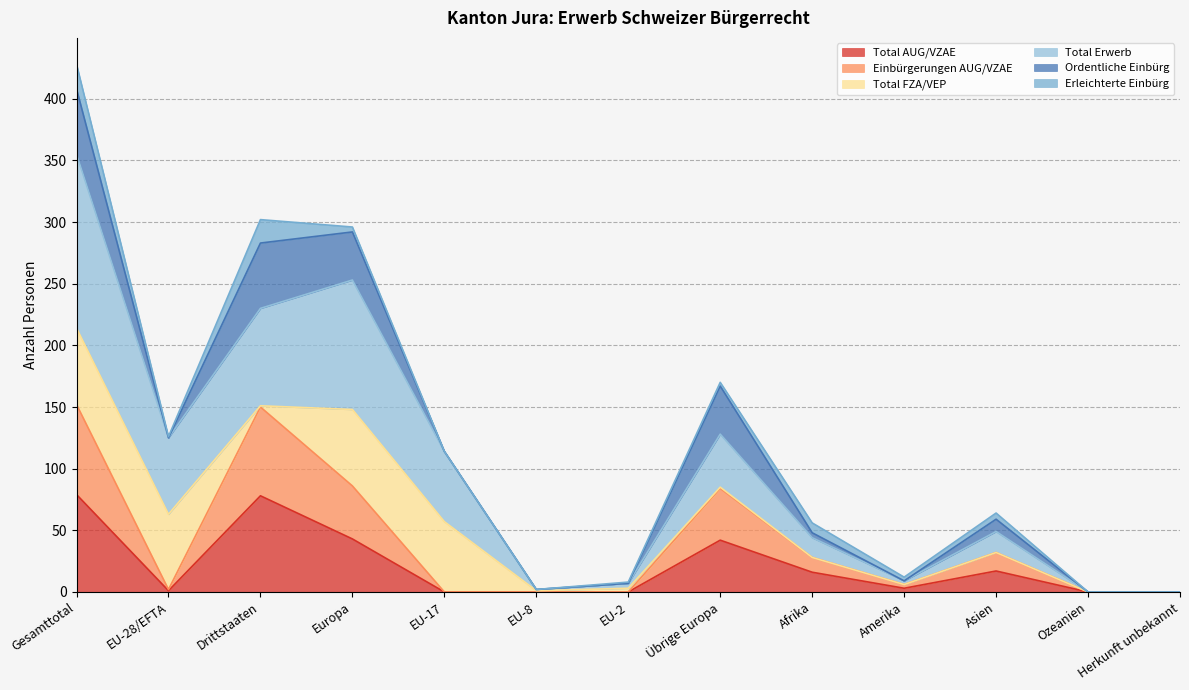

Is the value of Total Erwerb at EU-2 greater than the value of Total AUG/VZAE at Gesamttotal?

No